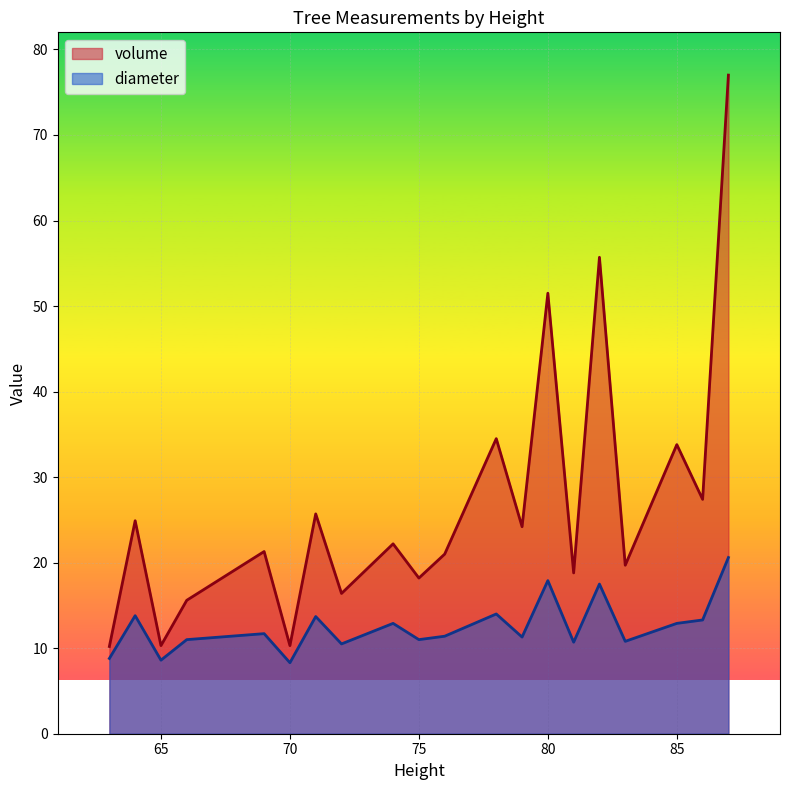

What is the sum of the volume values at 83 and 81?

38.5